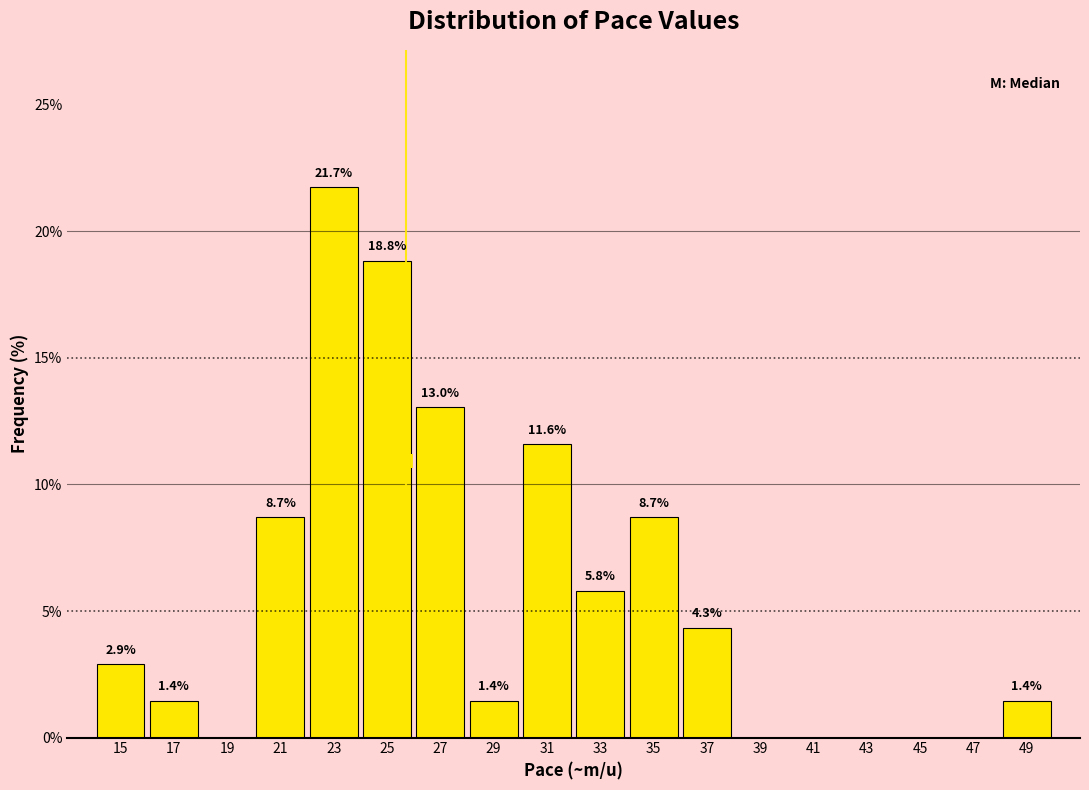

Which range on the x-axis has the tallest bar?

22 to 24